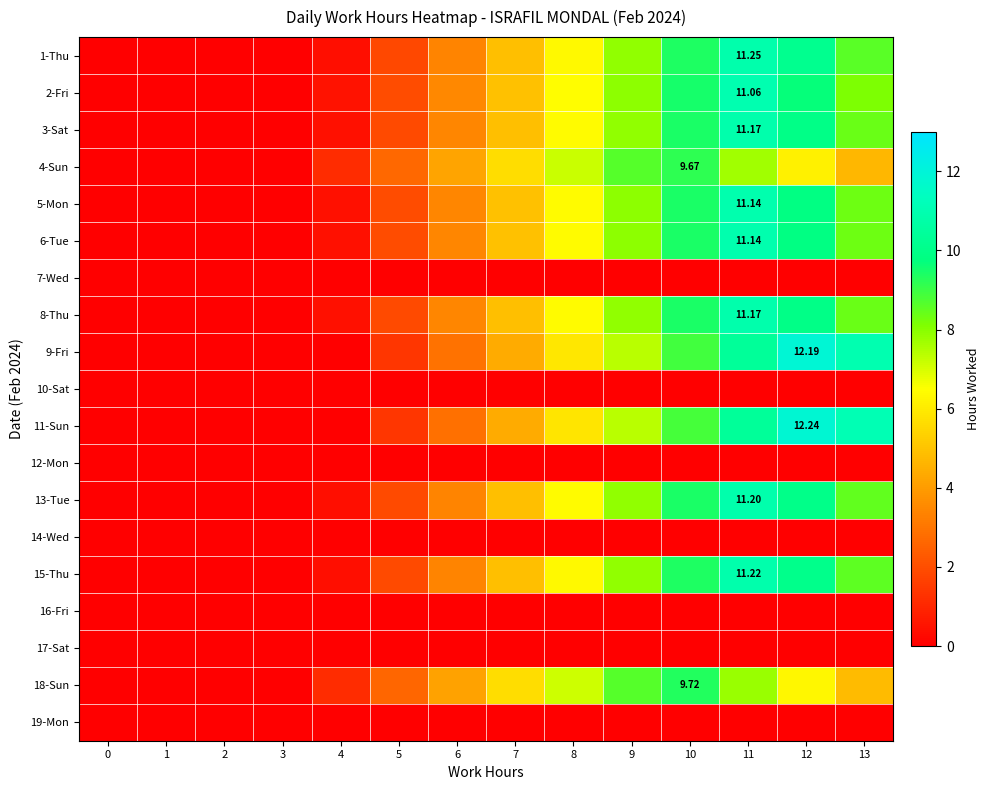

Count the number of data series in this chart.

19